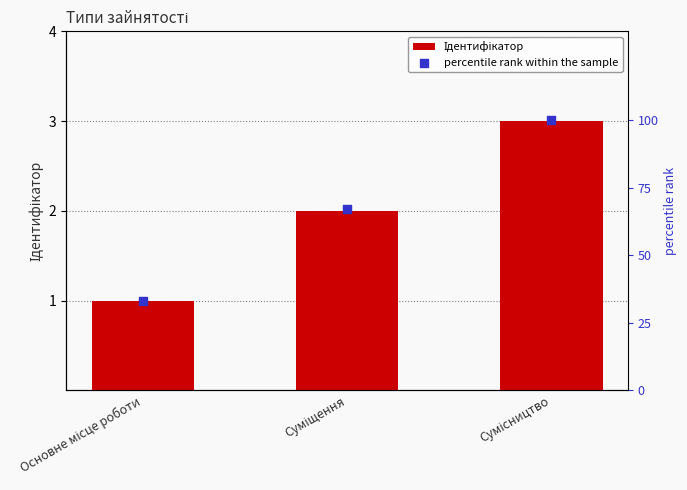

Which series contains the highest Y value?

percentile rank within the sample